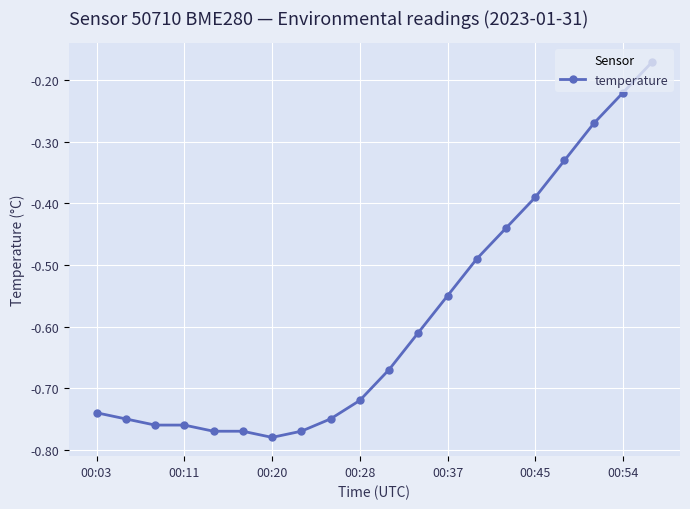

What is the difference between the maximum and second lowest values?

0.6